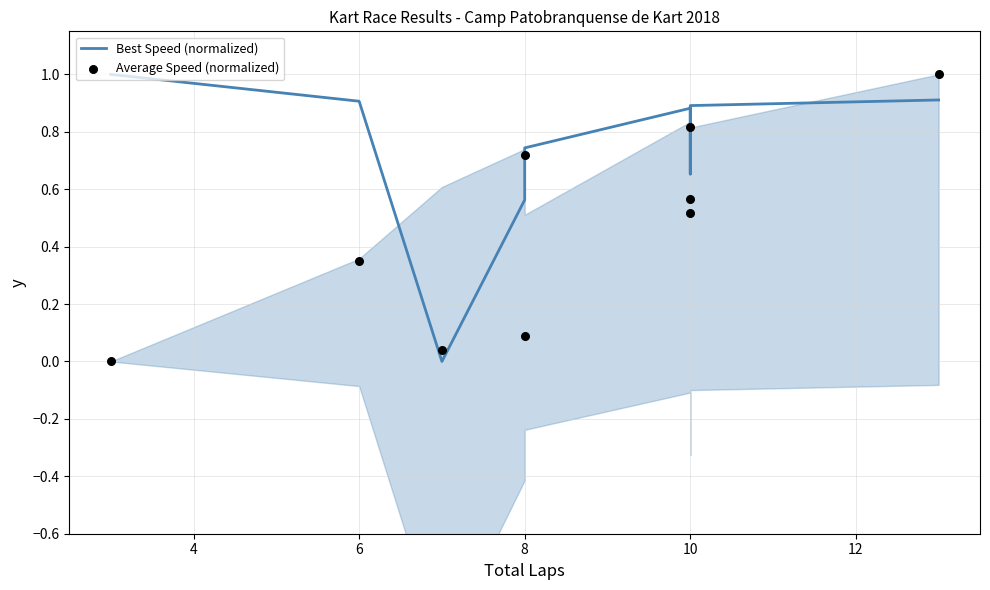

Which series has the widest spread of Y values?

Best Speed (normalized)